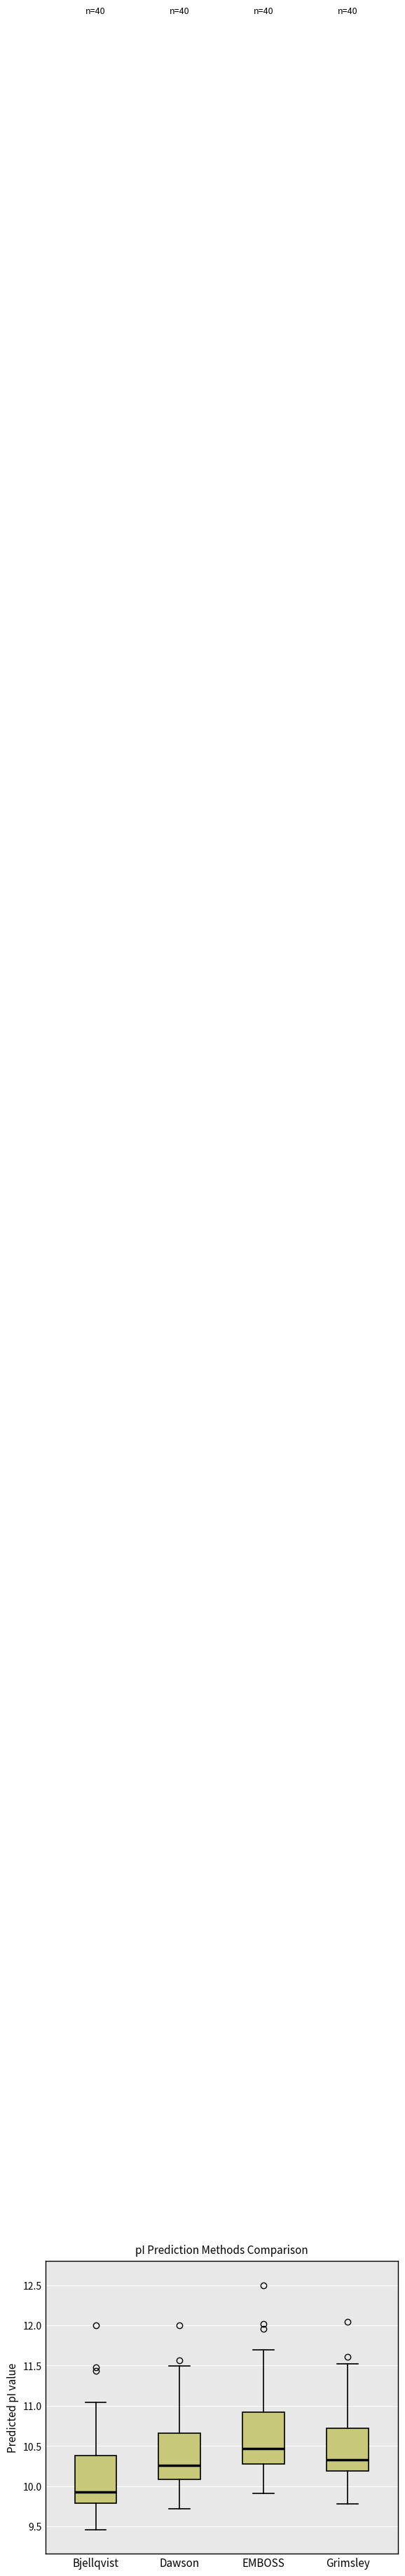

Where does the lower whisker of the box for EMBOSS end on the y-axis? The values are not printed on the chart, so give them approximately, as read against the axis.

9.90